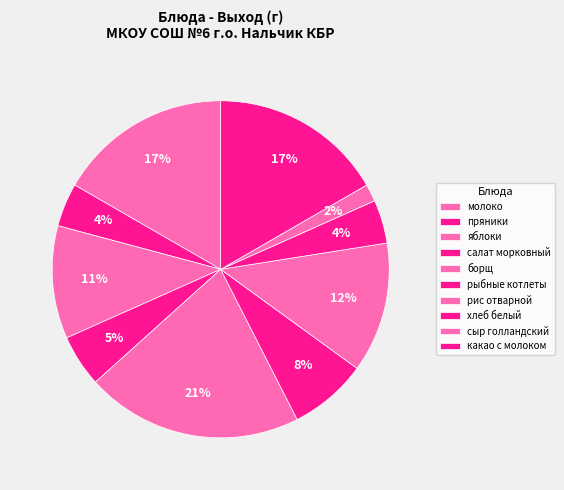

What is the largest slice in the pie chart?

борщ